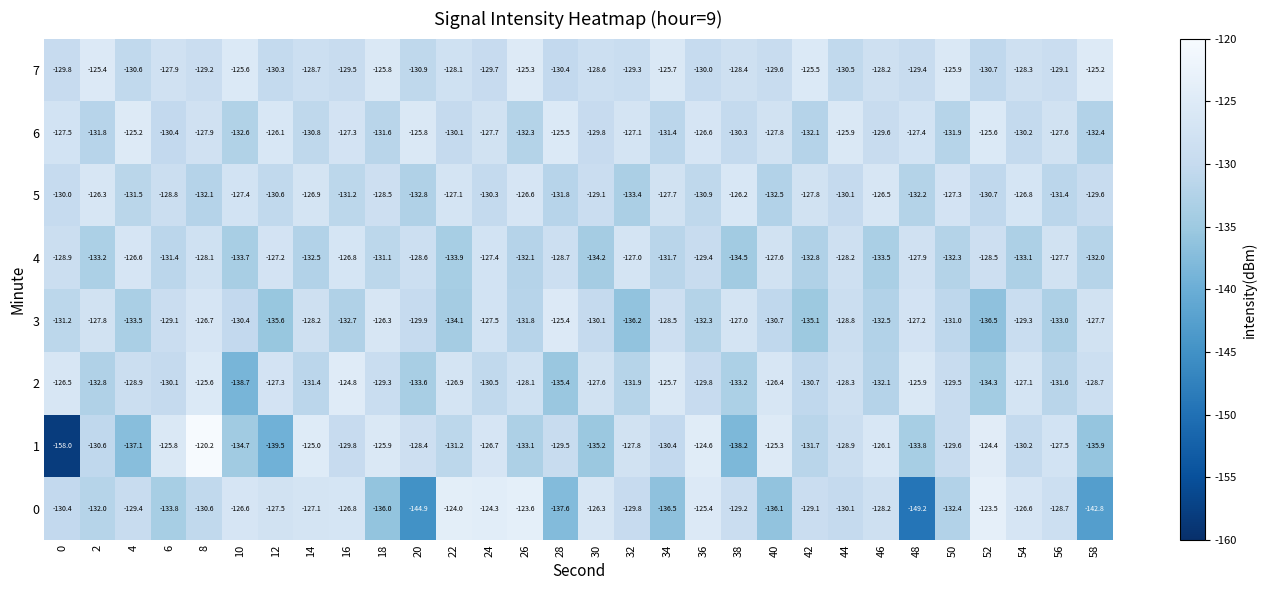

Which series has the largest total across all categories?

7